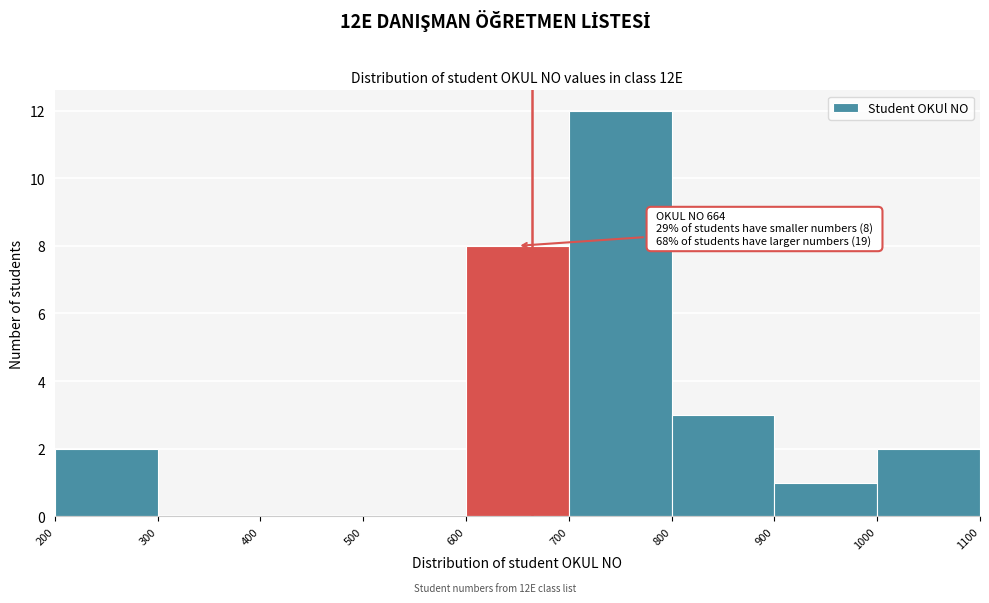

Which range on the x-axis has the tallest bar?

700 to 800